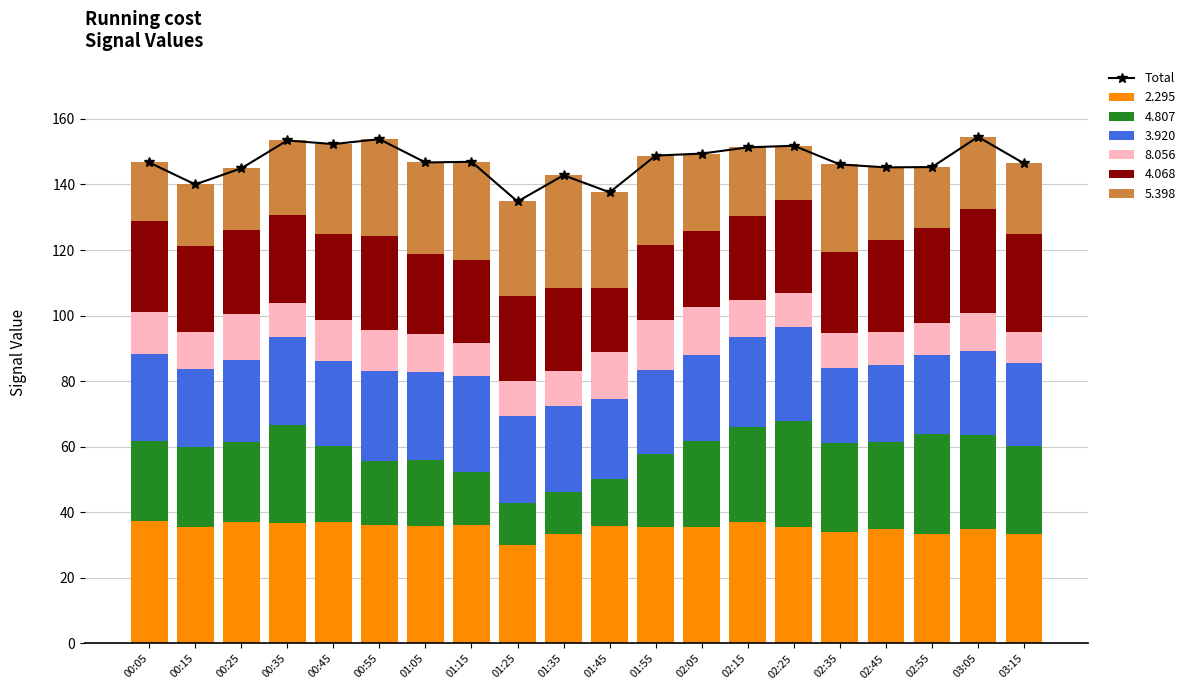

Is it true that the value at 02:45 is 86.8?

False